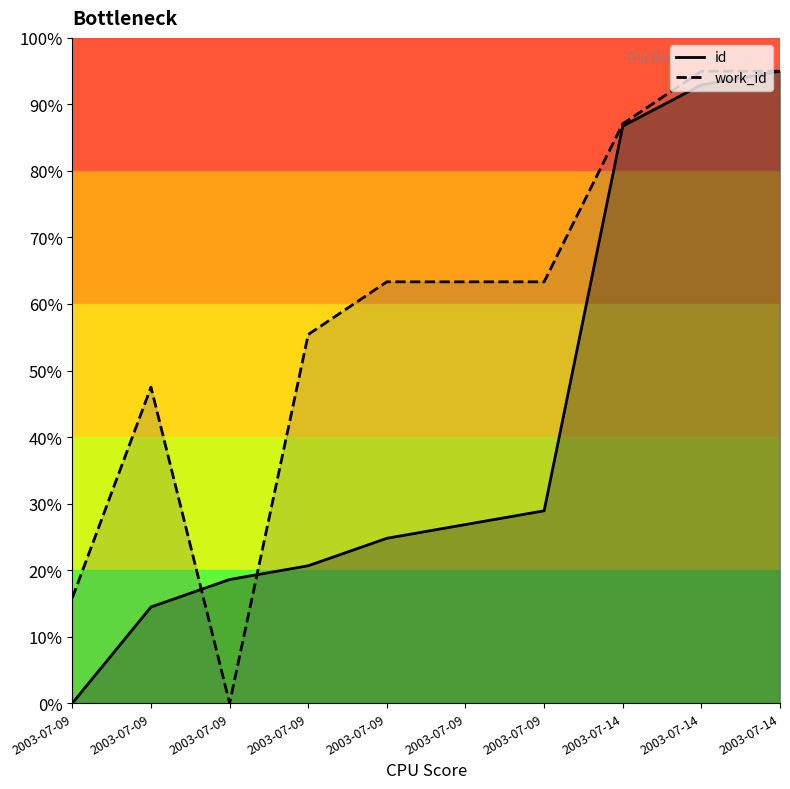

How many distinct data groups are displayed?

2